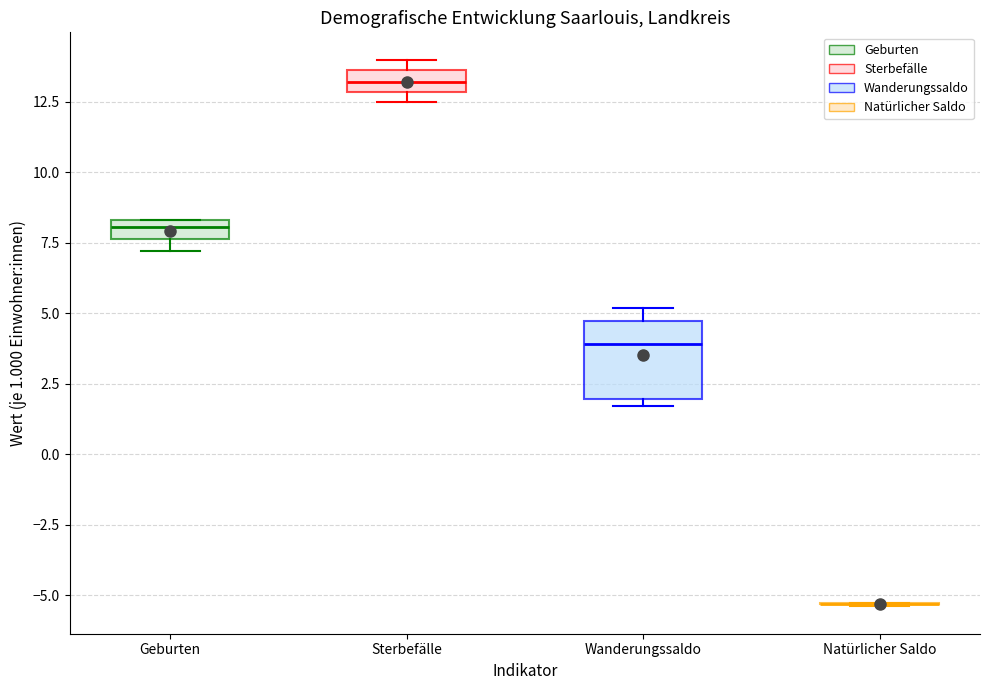

Comparing the boxes themselves (not the whiskers), which one is the tallest?

Wanderungssaldo